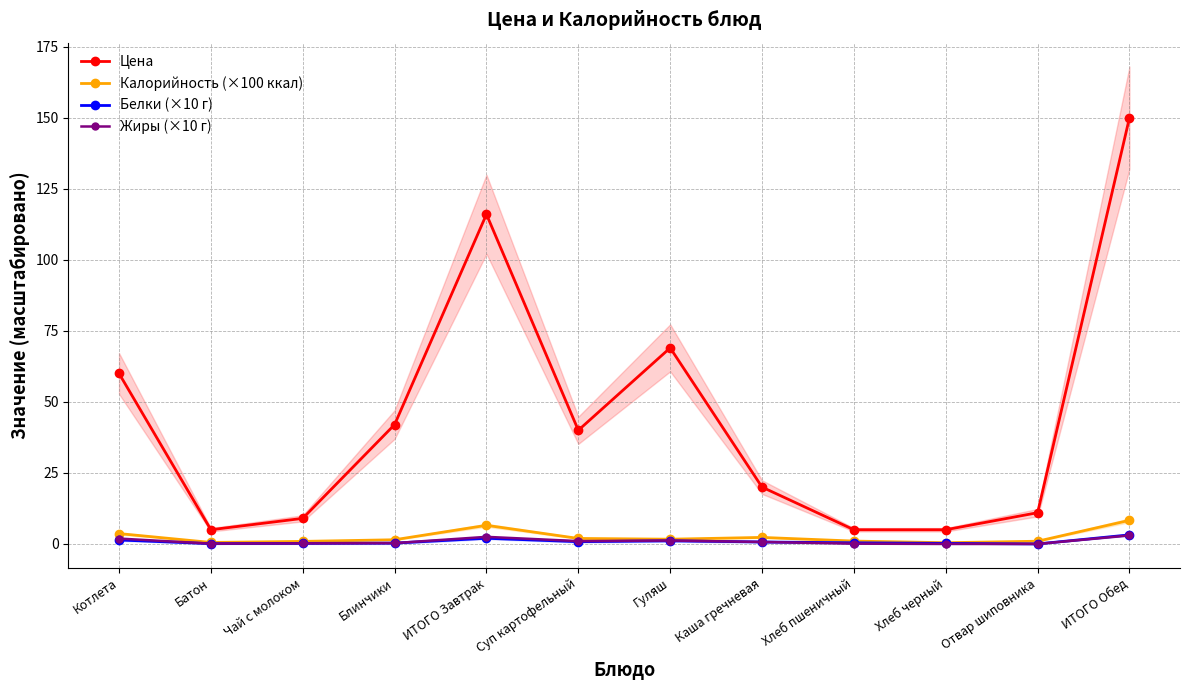

True or false: Белки (×10 г) and Цена cross at least once.

False